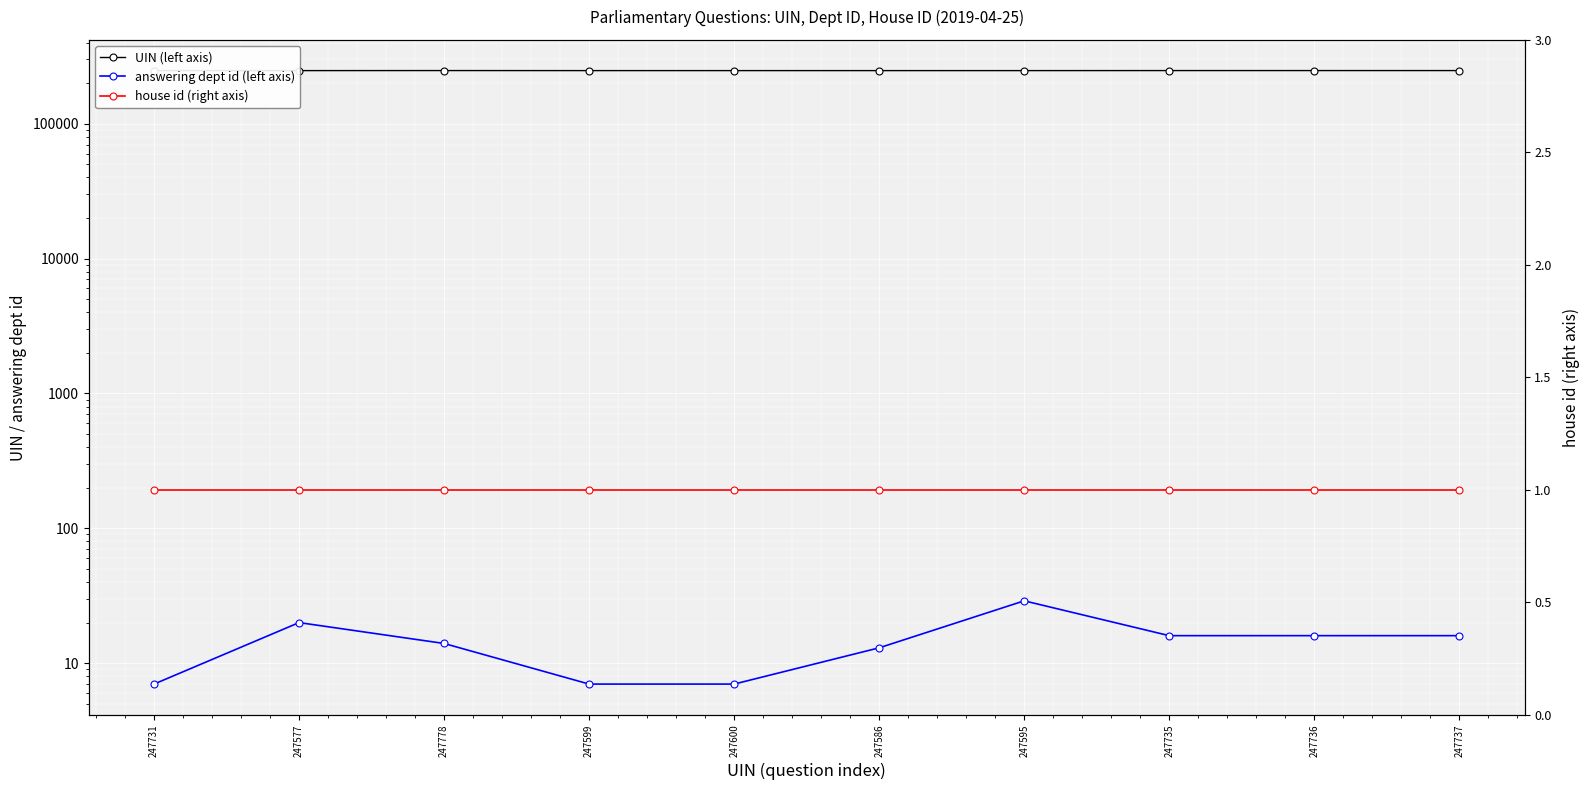

At which label does UIN (left axis) reach its minimum?

247577